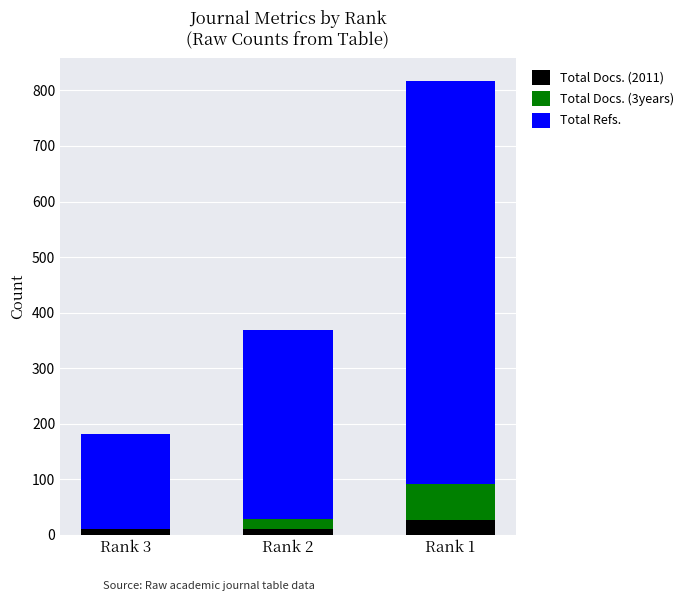

At which category is the sum across all series the highest?

Rank 1